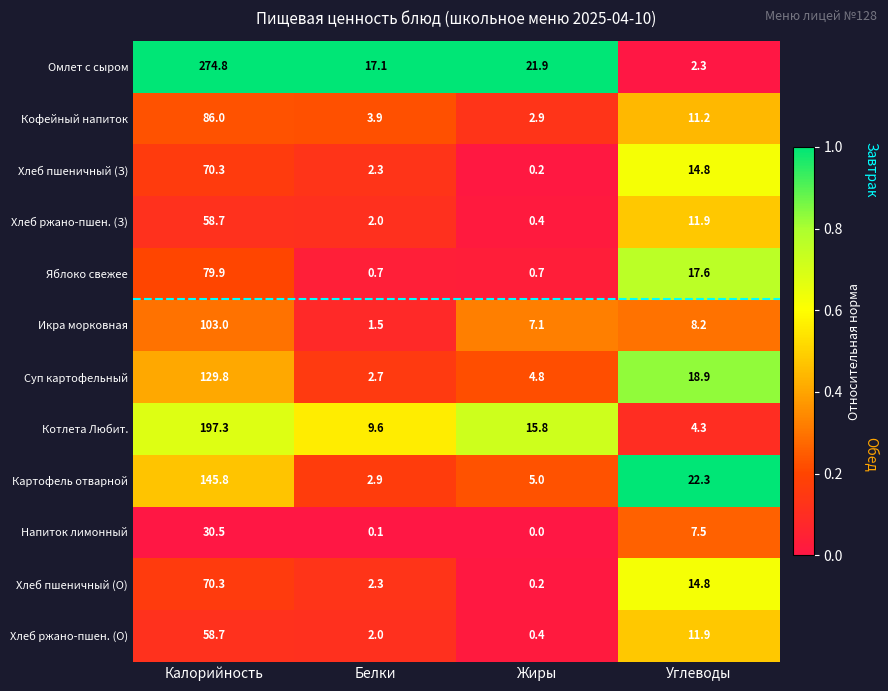

List the labels in order of Омлет с сыром value, largest first.

Калорийность, Жиры, Белки, Углеводы